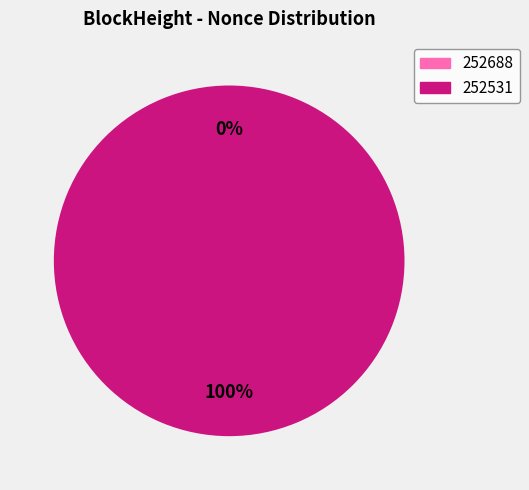

Count the number of slices in the pie.

2